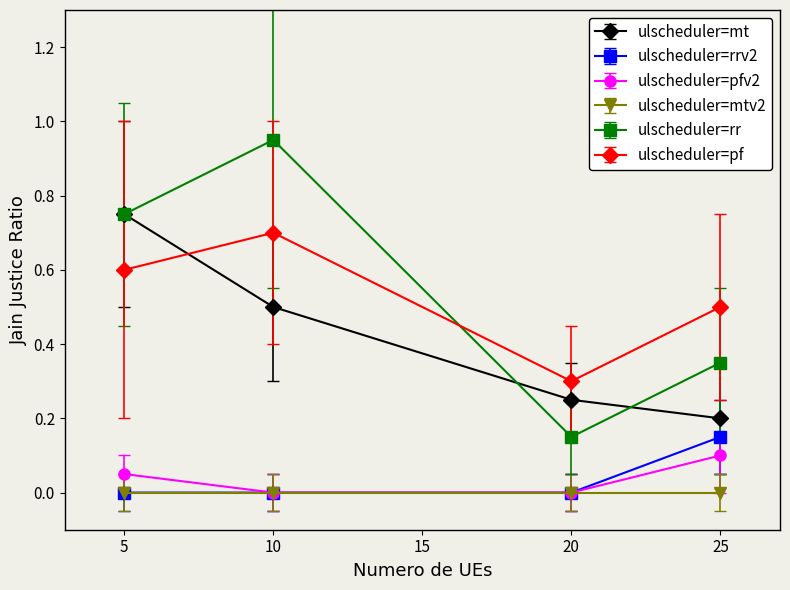

What is the total value across all series at 25?

1.3